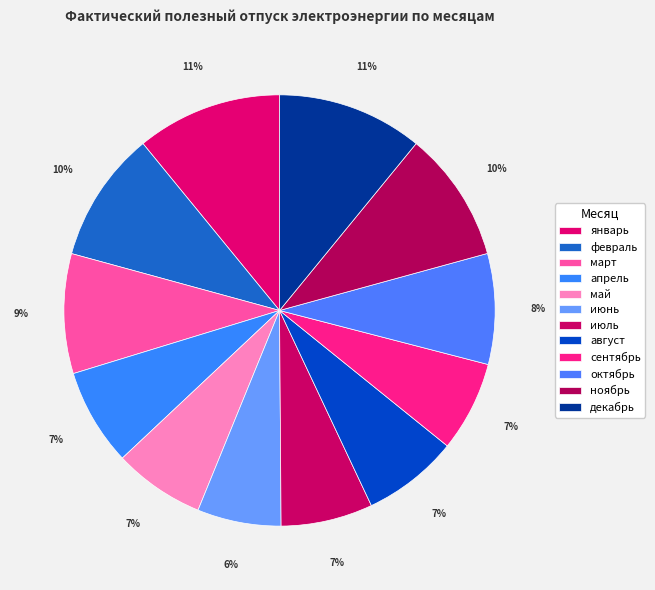

Is it true that март is 9% of the pie?

True